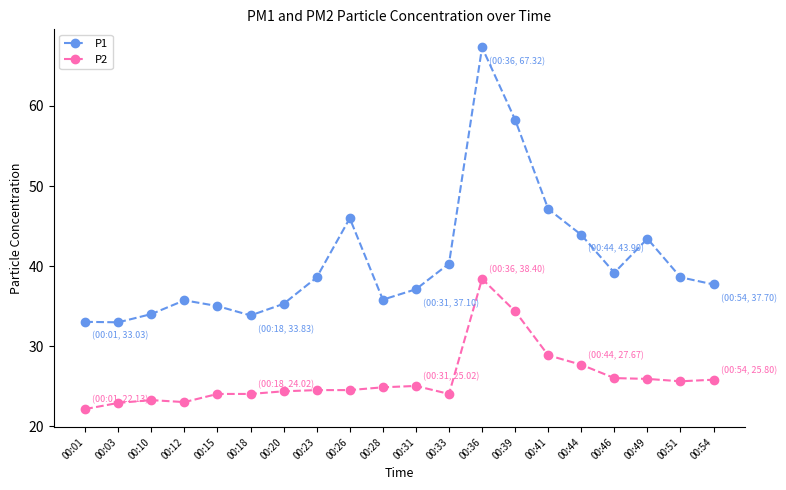

What is the total value across all series at 00:12?

58.7